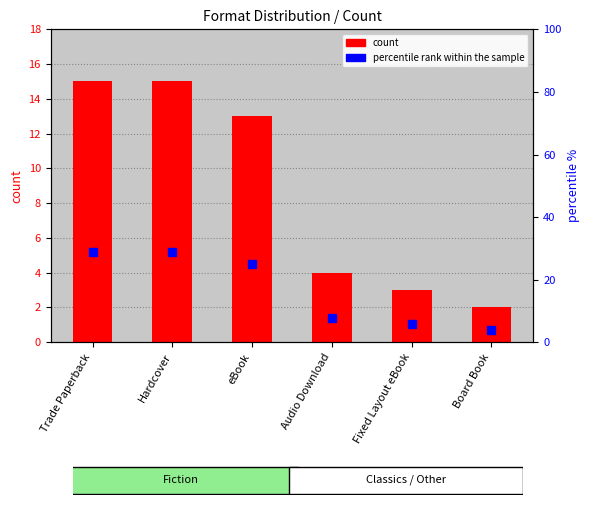

What is the total value across all series at Board Book?

5.8